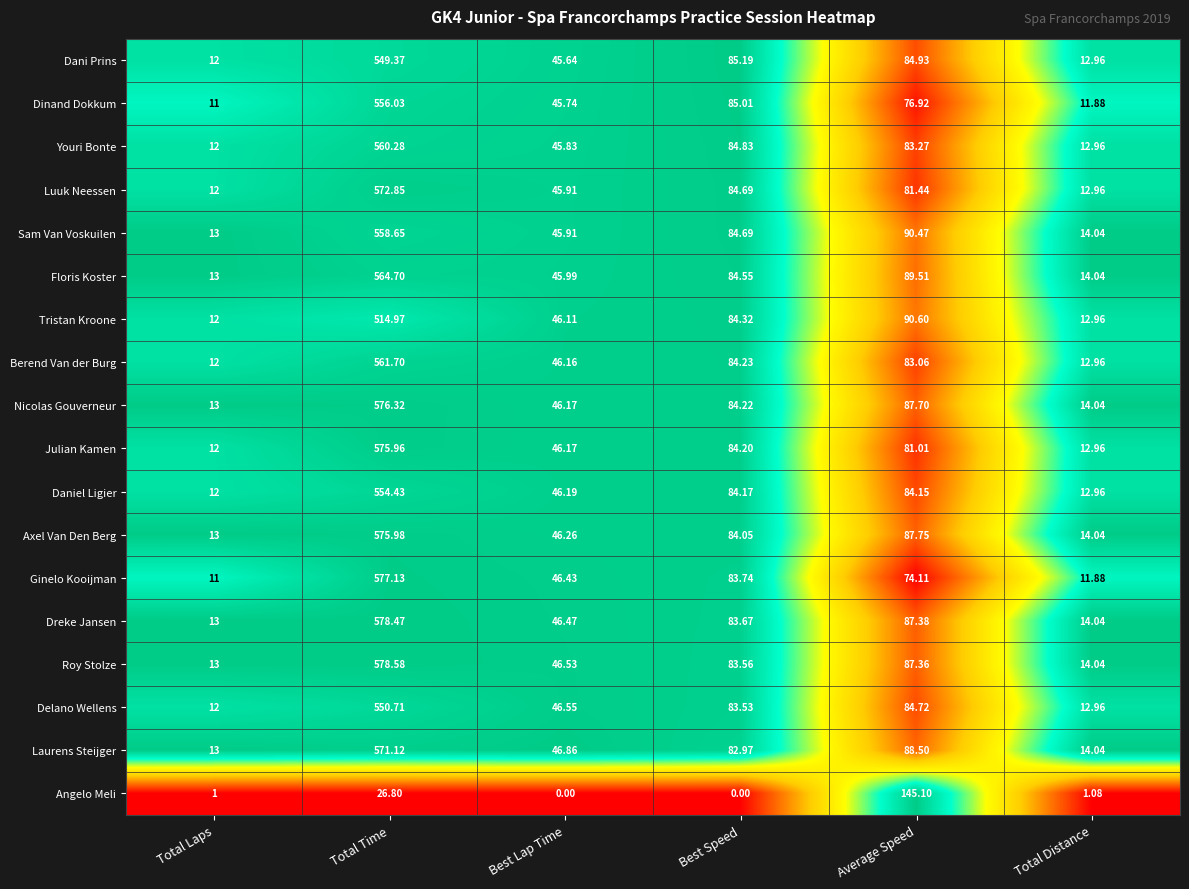

Which series has the largest range (max minus min)?

Ginelo Kooijman